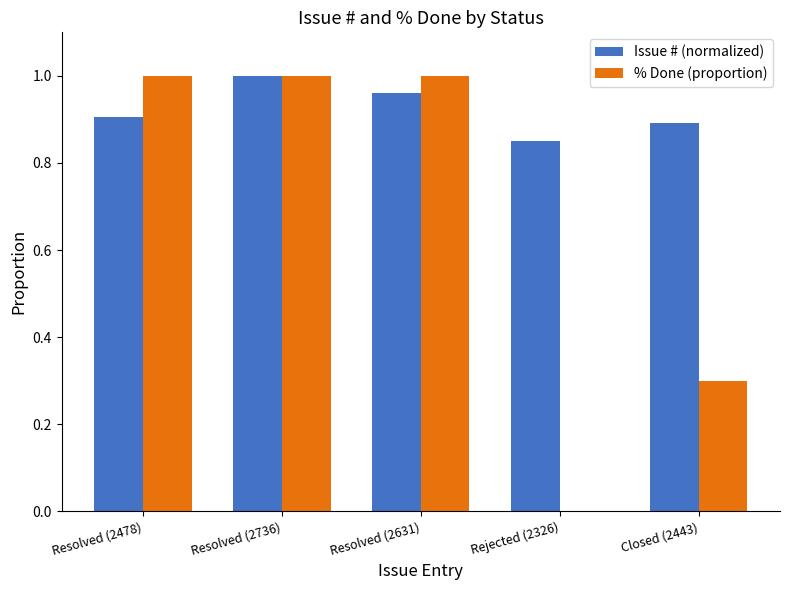

What is the sum of the % Done (proportion) values at Resolved (2736) and Closed (2443)?

1.3